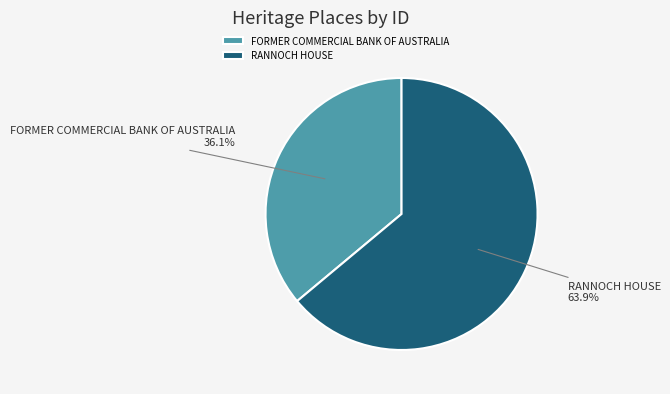

To the nearest percent, what portion does FORMER COMMERCIAL BANK OF AUSTRALIA represent?

36%